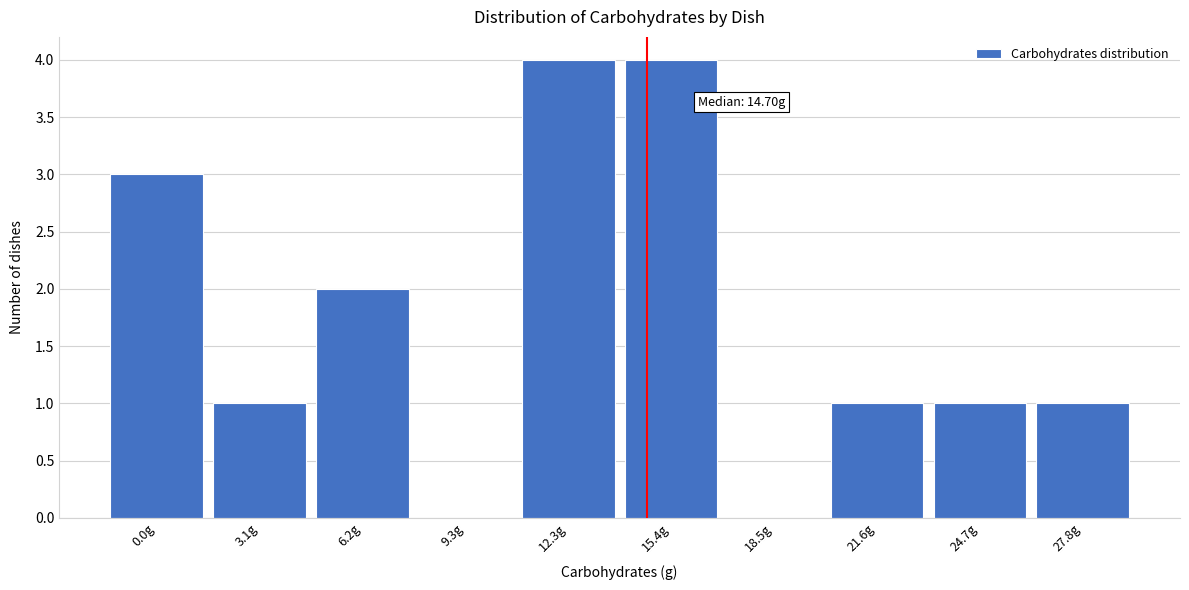

Reading right to left, extract all data points from this chart.

27.8g=1	24.7g=1	21.6g=1	18.5g=0	15.4g=4	12.3g=4	9.3g=0	6.2g=2	3.1g=1	0.0g=3